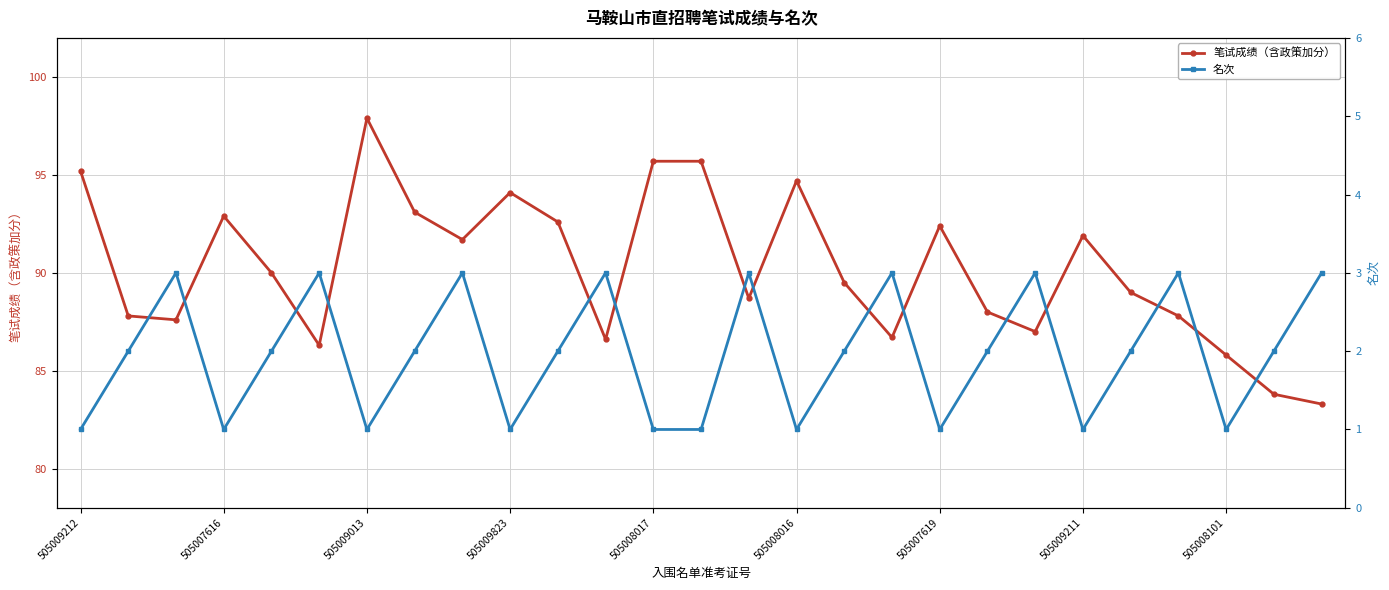

How many series are shown in this chart?

2